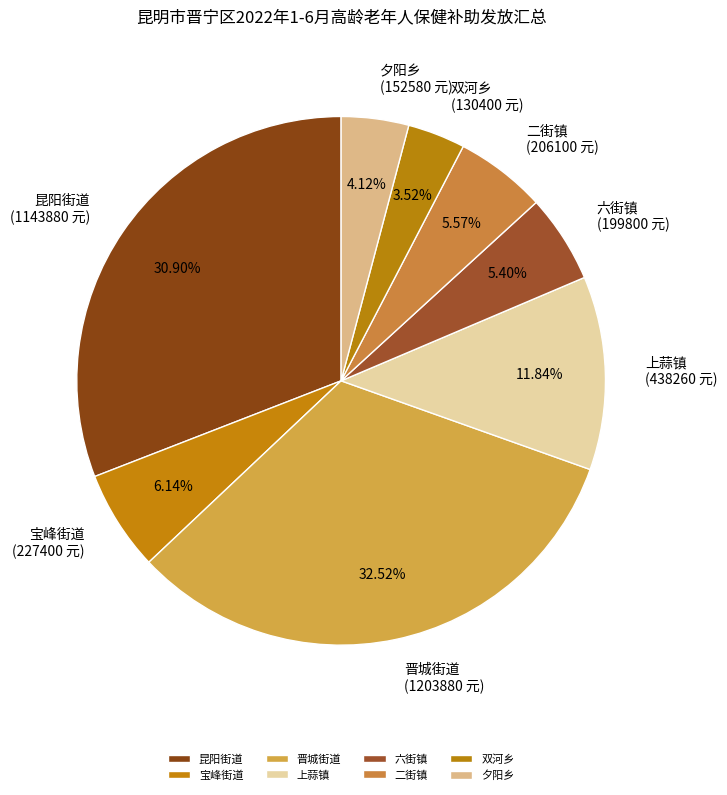

Is there a majority slice in this chart?

No